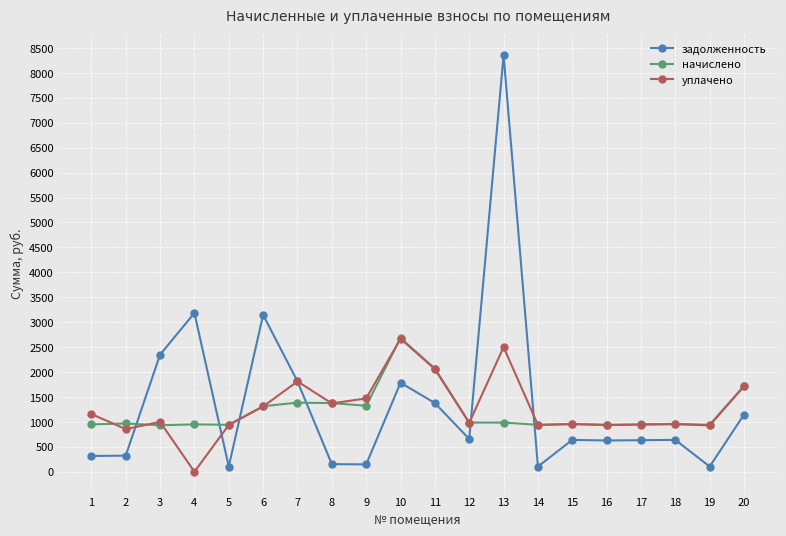

List the series in order of their overall mean, highest first.

задолженность, уплачено, начислено